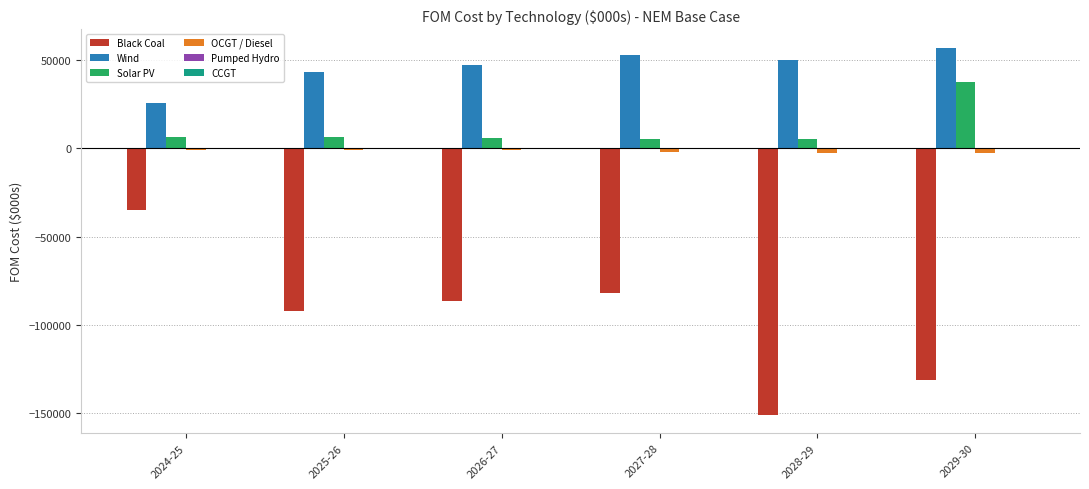

How many categories are shown in the chart?

6